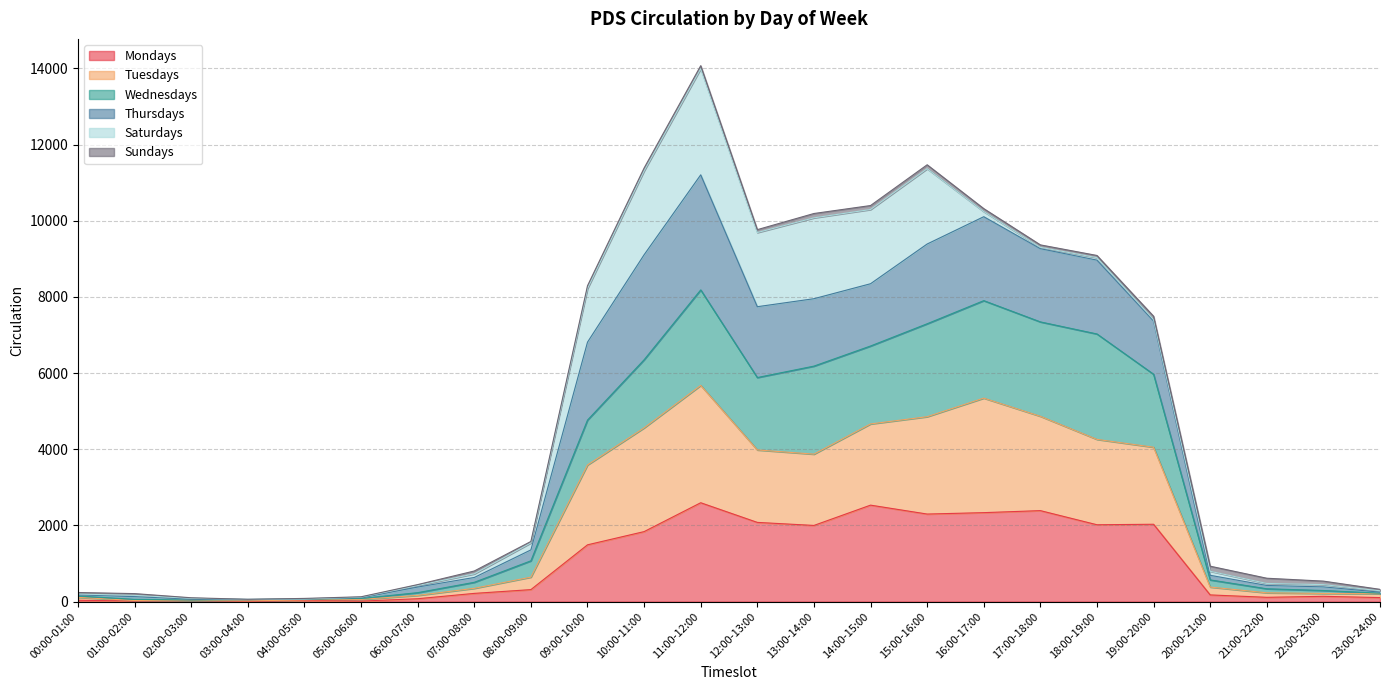

At which label does Thursdays reach its peak?

11:00-12:00